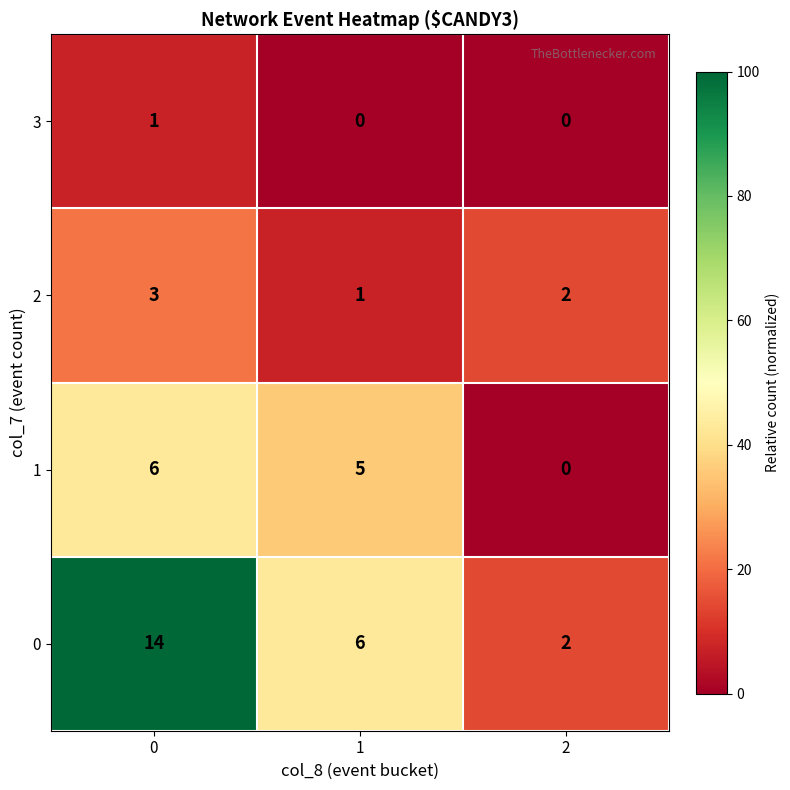

True or false: 1 has a value of 5 at 1.

True